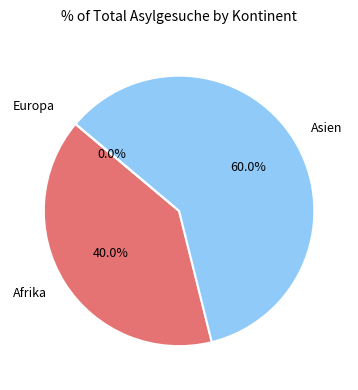

Rank the categories by value from highest to lowest.

Asien, Afrika, Europa